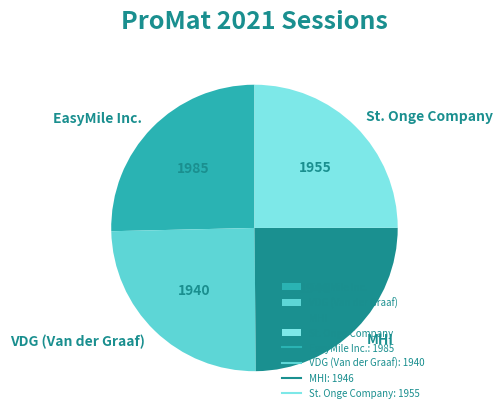

The St. Onge Company slice represents 25% of the pie. True or false?

True